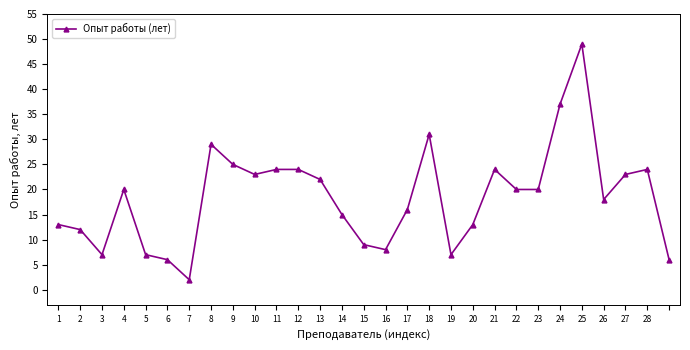

What is the difference between the maximum and second lowest values?

43